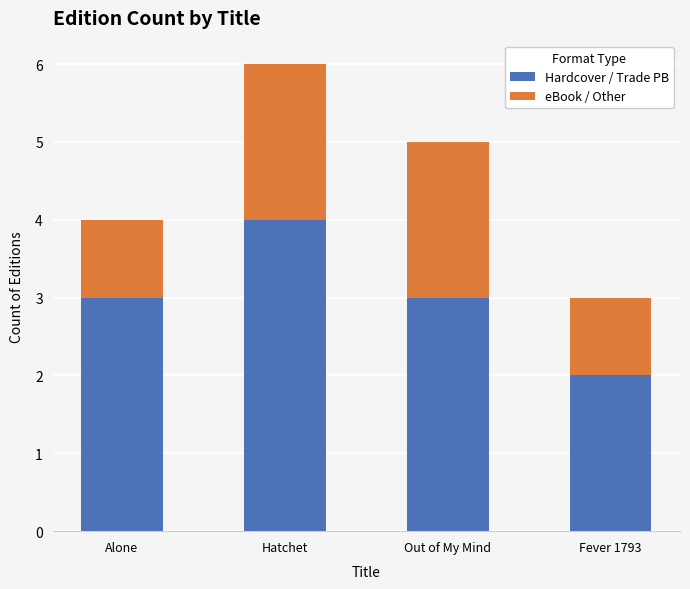

What is the value of the Hardcover / Trade PB bar at the 3rd from the left?

3